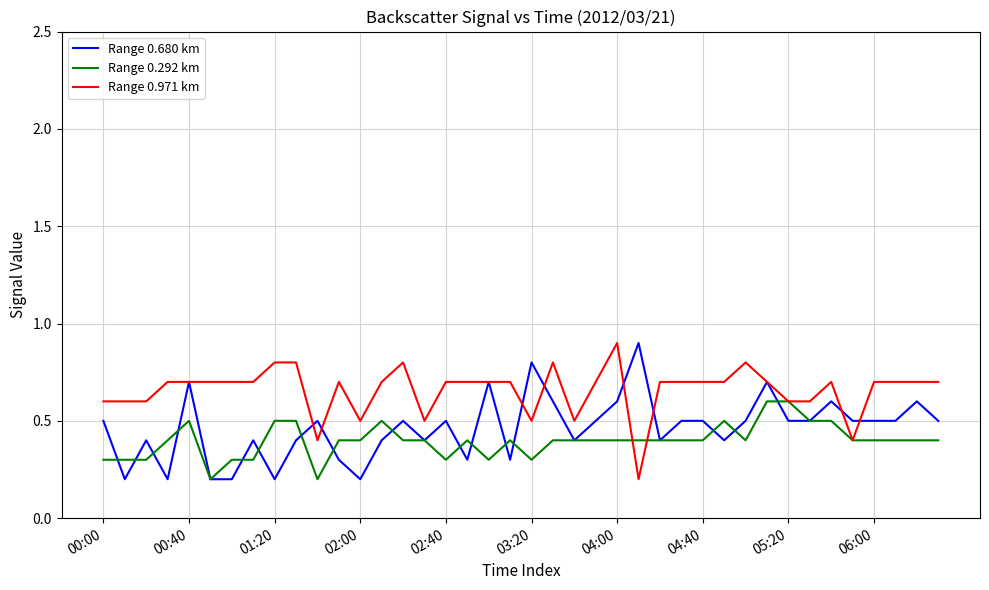

Which series has the largest total across all categories?

Range 0.971 km